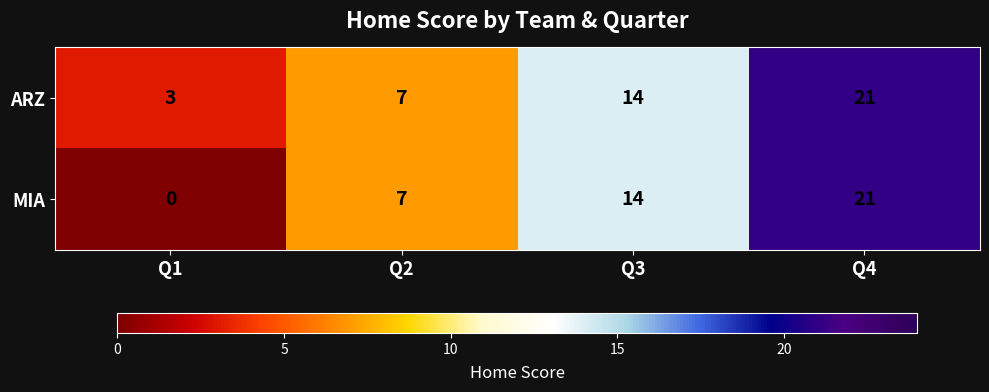

At which label is MIA closest to 10?

Q2